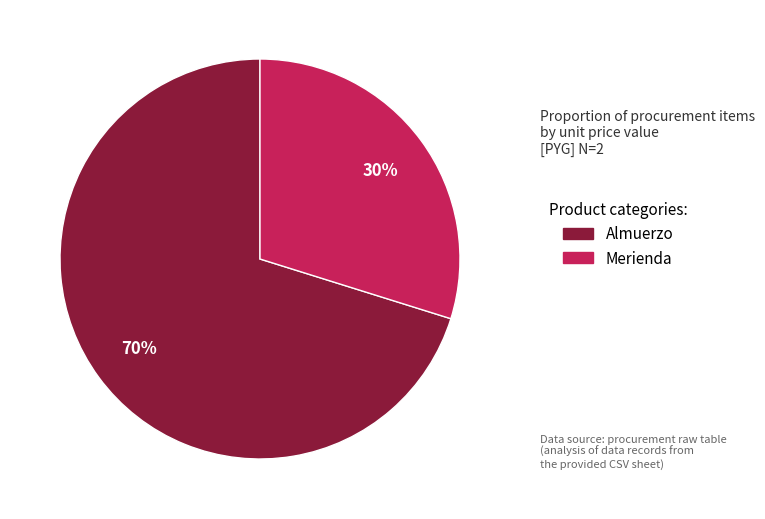

To the nearest percent, what portion does Merienda represent?

30%